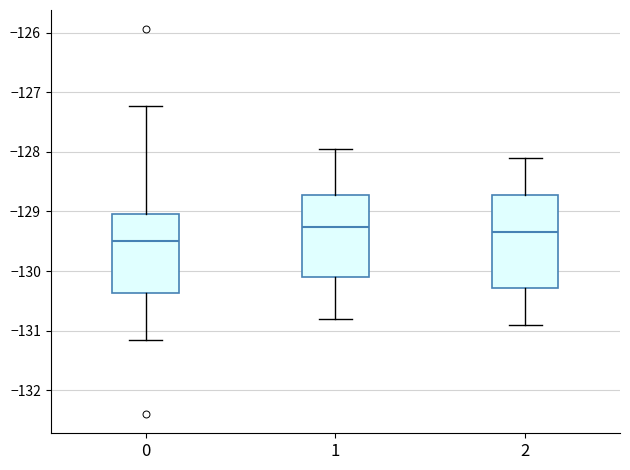

Reading left to right, read every box against the y-axis: the position of its median line, the range the box covers, and the ends of its whiskers. The values are not printed on the chart, so give them approximately, as read against the axis.

0: median -129.5, box -130.4 to -129.0, whiskers -131.2 to -127.2
1: median -129.3, box -130.1 to -128.7, whiskers -130.8 to -127.9
2: median -129.3, box -130.3 to -128.7, whiskers -130.9 to -128.1